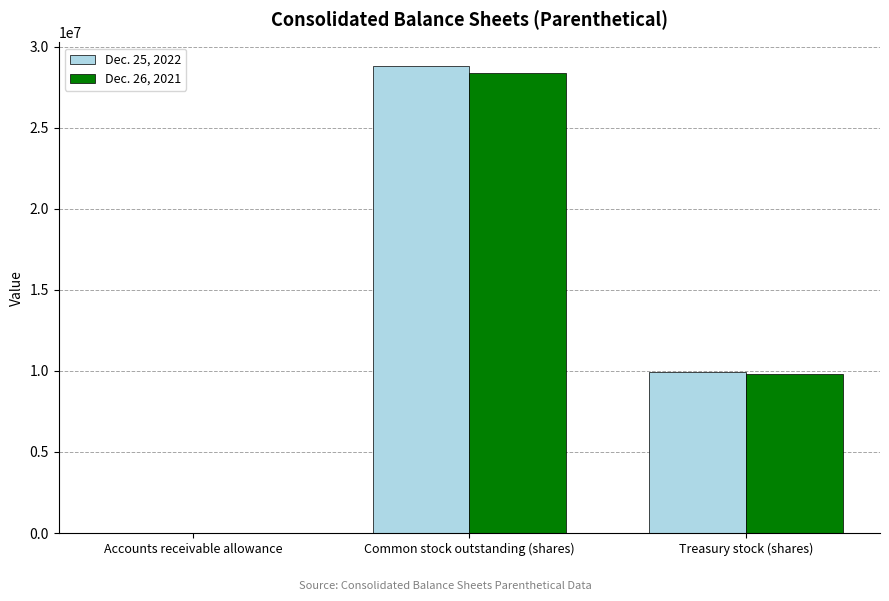

Reading left to right, list all the values displayed in this chart.

Dec. 25, 2022: Accounts receivable allowance=16	Common stock outstanding (shares)=28819000	Treasury stock (shares)=9924000
Dec. 26, 2021: Accounts receivable allowance=27	Common stock outstanding (shares)=28380000	Treasury stock (shares)=9785000